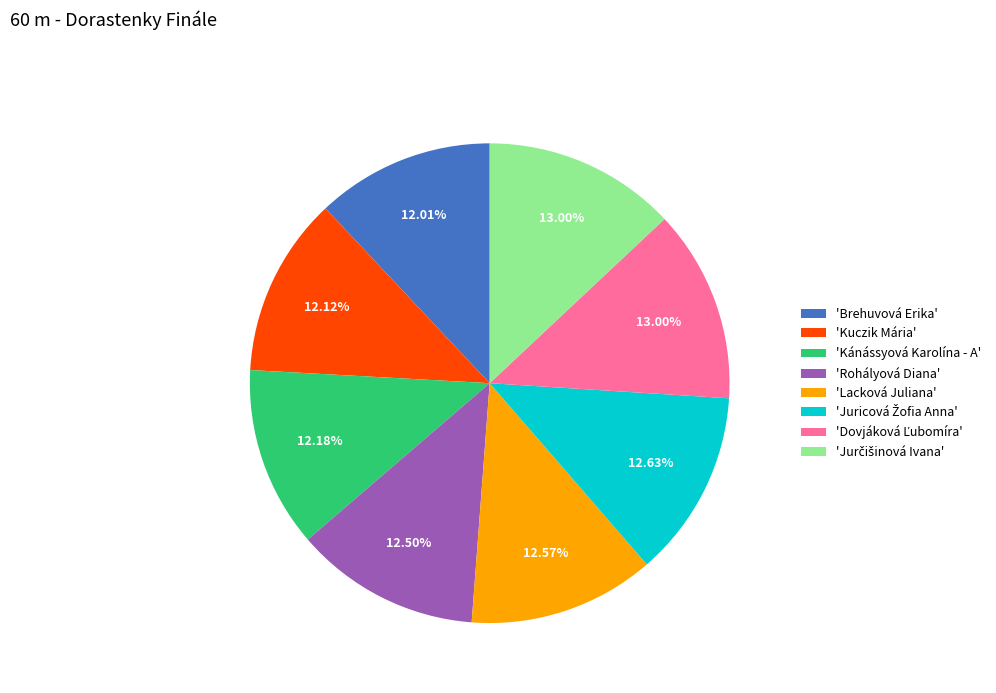

Is there any slice that represents more than half of the pie?

No